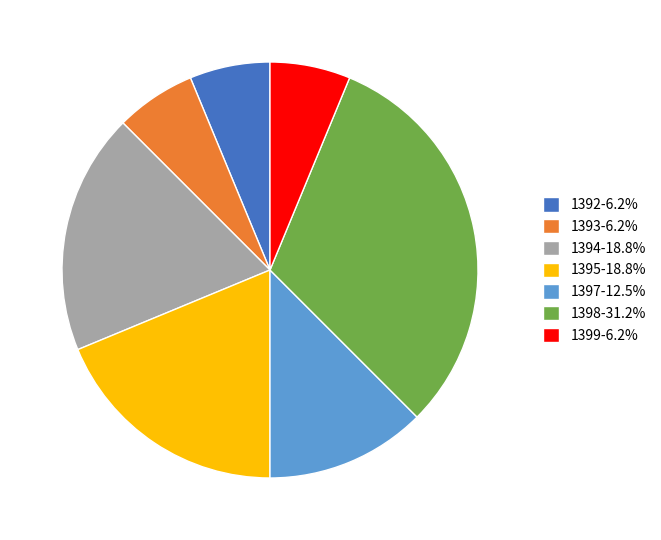

Do 1399-6.2% and 1395-18.8% together represent more than half of the pie?

No